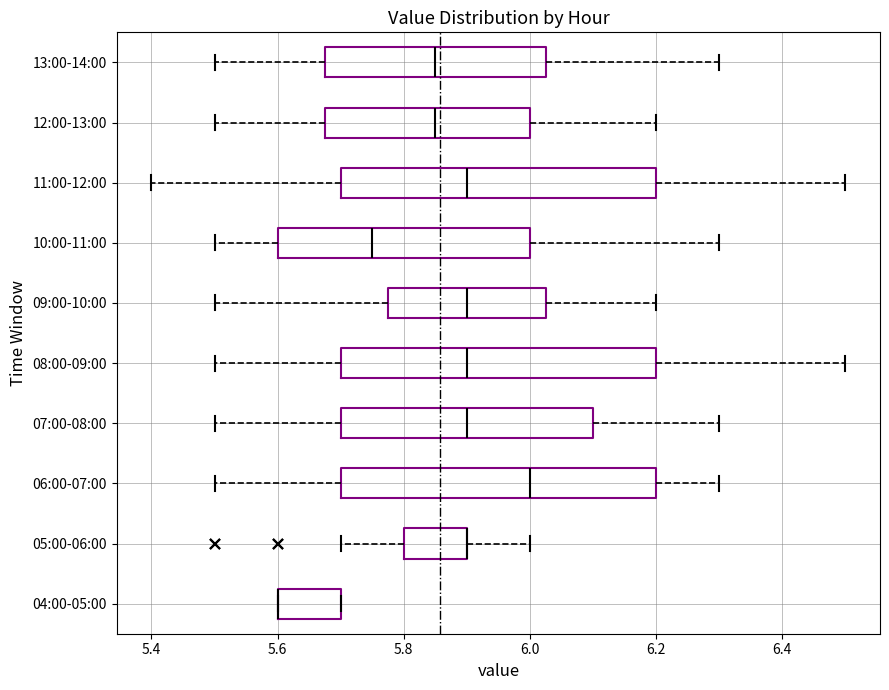

Reading bottom to top, read every box against the x-axis: the position of its median line, the range the box covers, and the ends of its whiskers. The values are not printed on the chart, so give them approximately, as read against the axis.

04:00-05:00: median 5.60 (drawn on the box's left edge), box 5.60 to 5.70, whiskers 5.60 to 5.70
05:00-06:00: median 5.90 (drawn on the box's right edge), box 5.80 to 5.90, whiskers 5.70 to 6.00
06:00-07:00: median 6.00, box 5.70 to 6.20, whiskers 5.50 to 6.30
07:00-08:00: median 5.90, box 5.70 to 6.10, whiskers 5.50 to 6.30
08:00-09:00: median 5.90, box 5.70 to 6.20, whiskers 5.50 to 6.50
09:00-10:00: median 5.90, box 5.78 to 6.02, whiskers 5.50 to 6.20
10:00-11:00: median 5.76, box 5.60 to 6.00, whiskers 5.50 to 6.30
11:00-12:00: median 5.90, box 5.70 to 6.20, whiskers 5.40 to 6.50
12:00-13:00: median 5.86, box 5.68 to 6.00, whiskers 5.50 to 6.20
13:00-14:00: median 5.86, box 5.68 to 6.02, whiskers 5.50 to 6.30